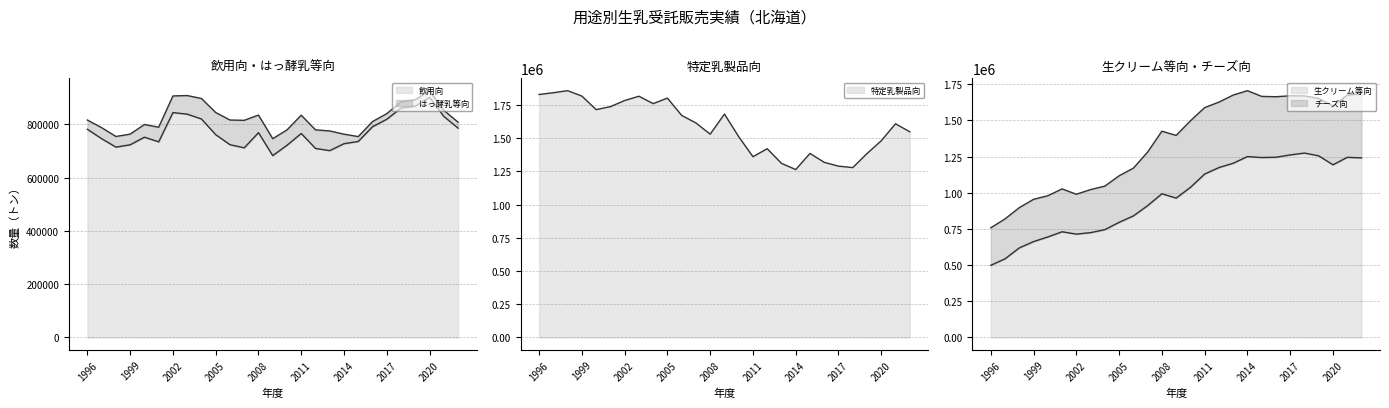

The value of 生クリーム等向 at 2008 is 992874.8. True or false?

True